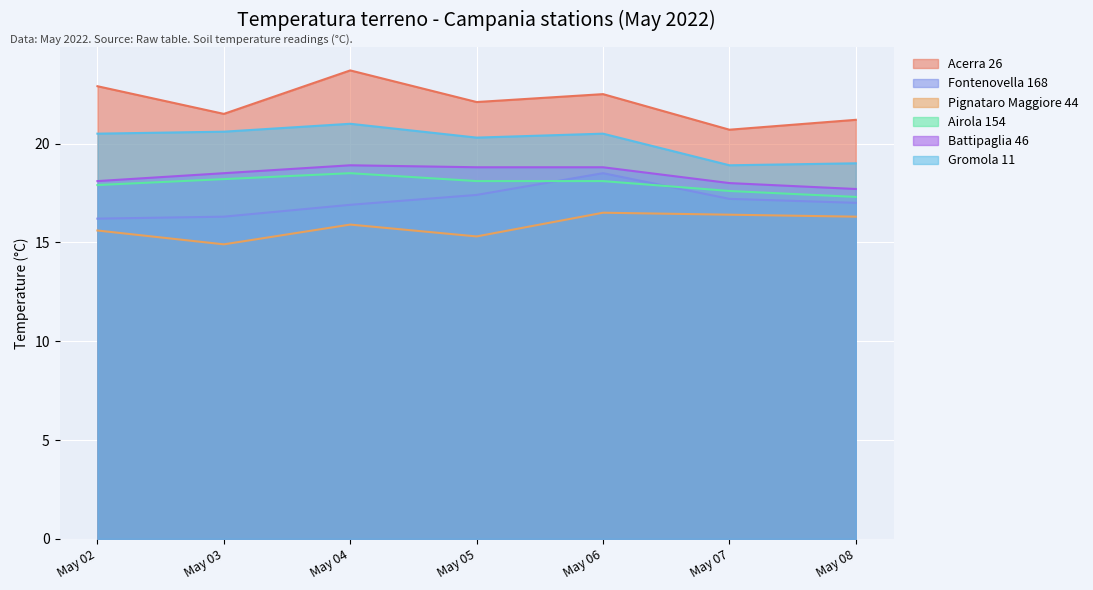

What is the average value of the Airola 154 series?

18.0